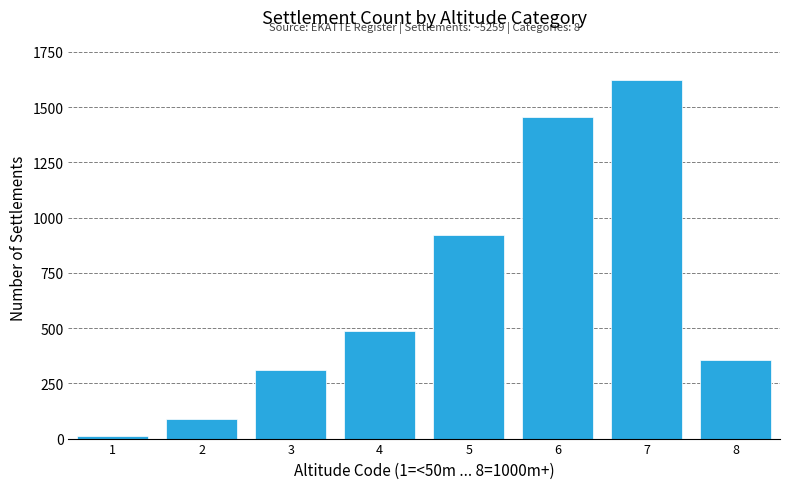

Reading left to right, what are all the values shown in this chart?

12	89	312	487	923	1456	1623	357